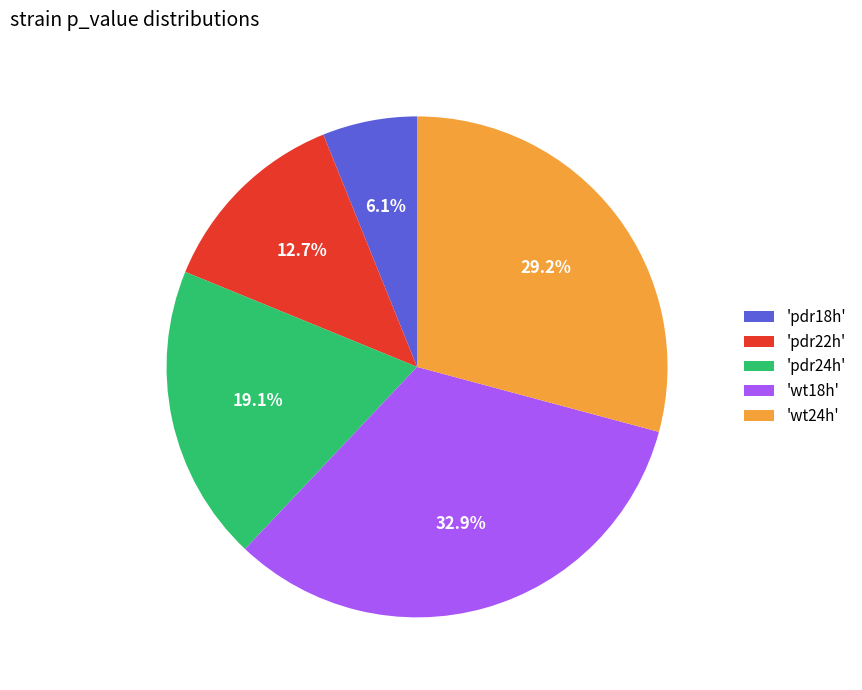

Combined, do 'wt18h' and 'pdr18h' account for over 50%?

No